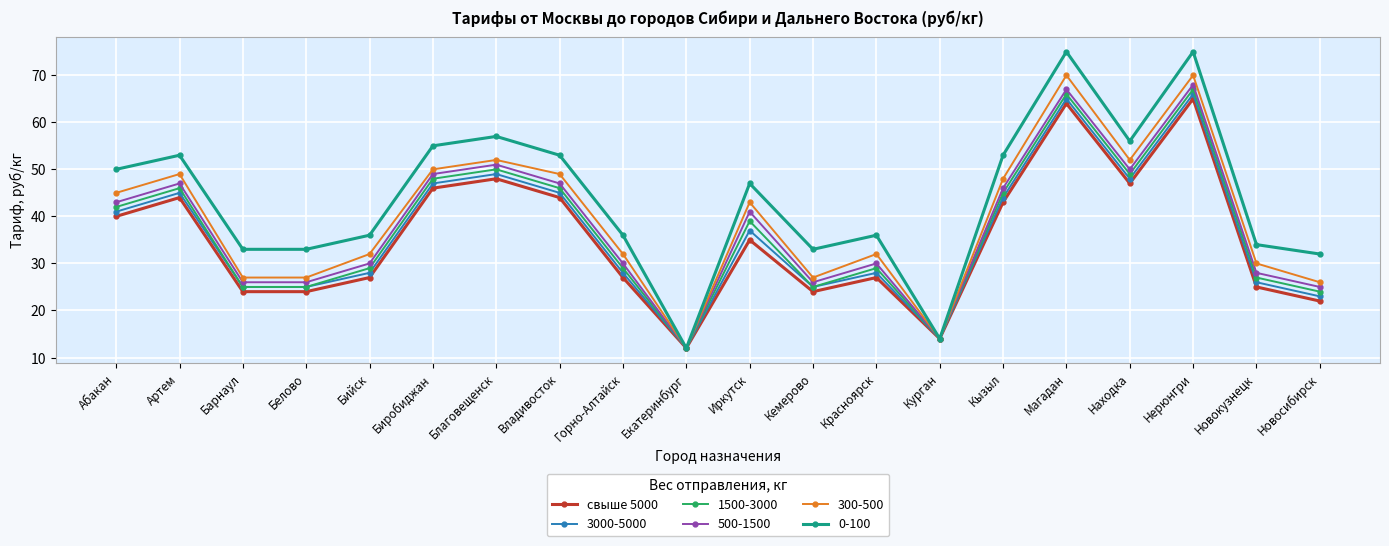

Which label corresponds to the smallest value in the chart?

Екатеринбург